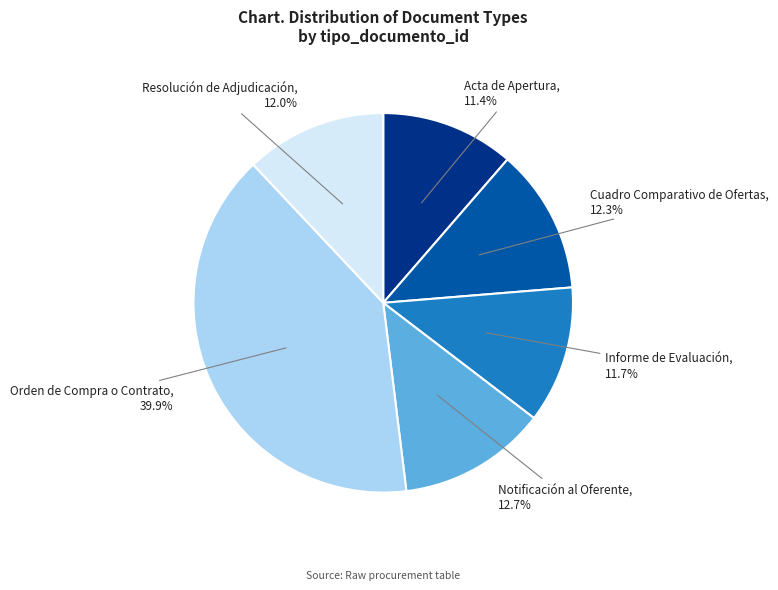

What portion of the pie excludes Informe de Evaluación?

88.3%